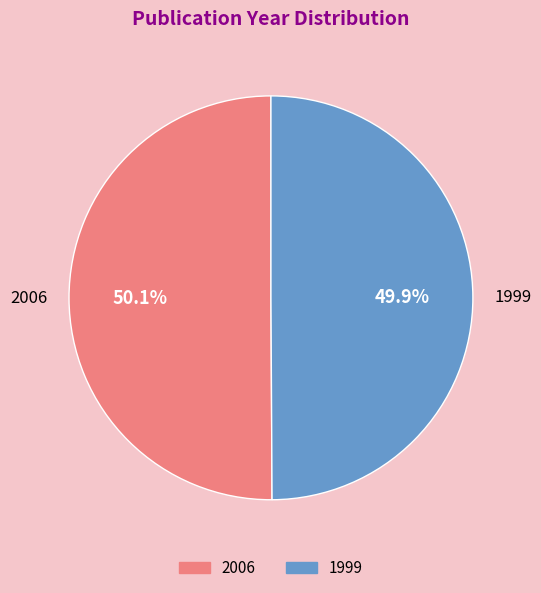

Combined, do 2006 and 1999 account for over 50%?

Yes